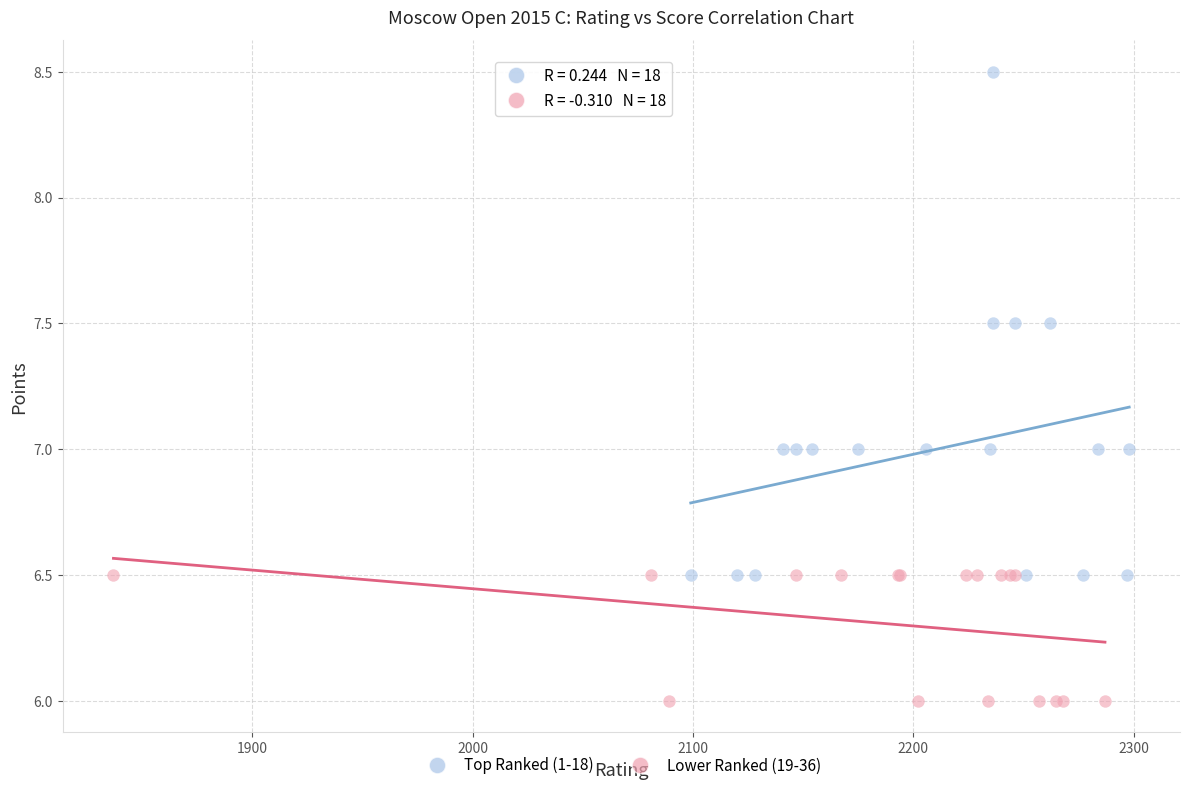

Which series reaches the minimum Y coordinate?

Lower Ranked (19-36)